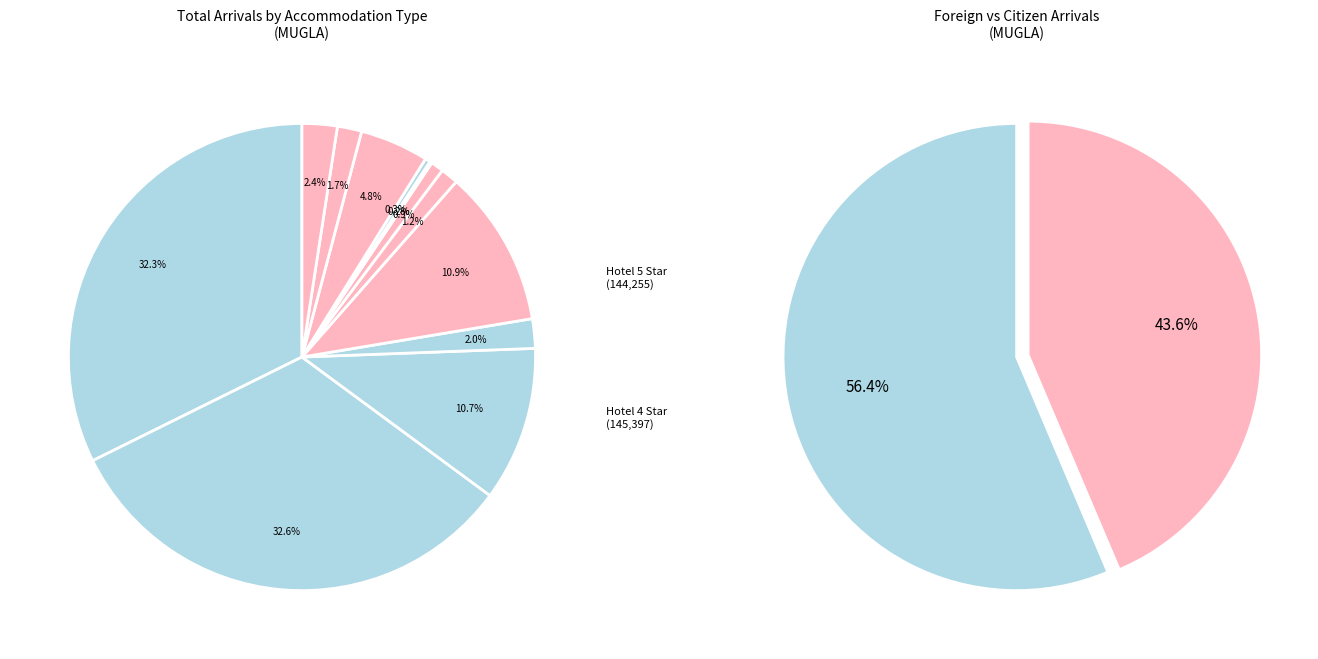

Rank the categories by value from lowest to highest.

Hotel 1 Star, B Type Holiday Site, Pension, Camping, Thermal Hotel, Holiday Village 2nd, Special Facility, Hotel 2 Star, Boutique Hotel, Apart Hotel, Hotel 3 Star, Holiday Village 1st, Hotel 5 Star, Hotel 4 Star